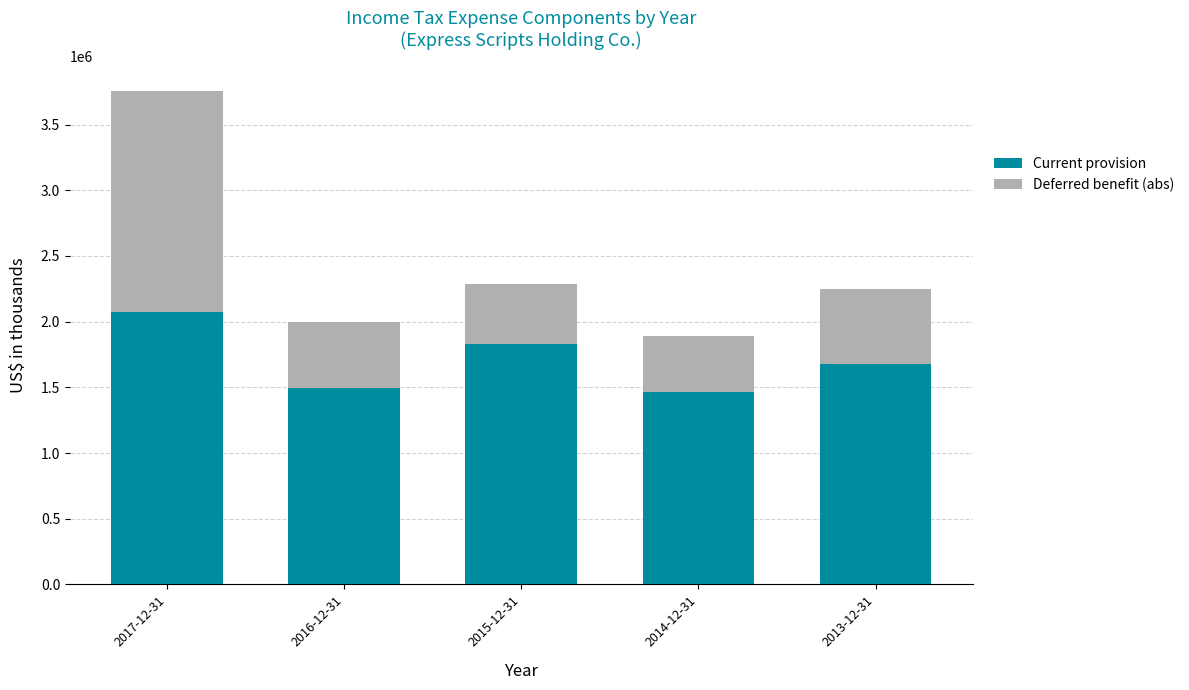

What is the difference between the second highest and minimum values in the Current provision series?

364700